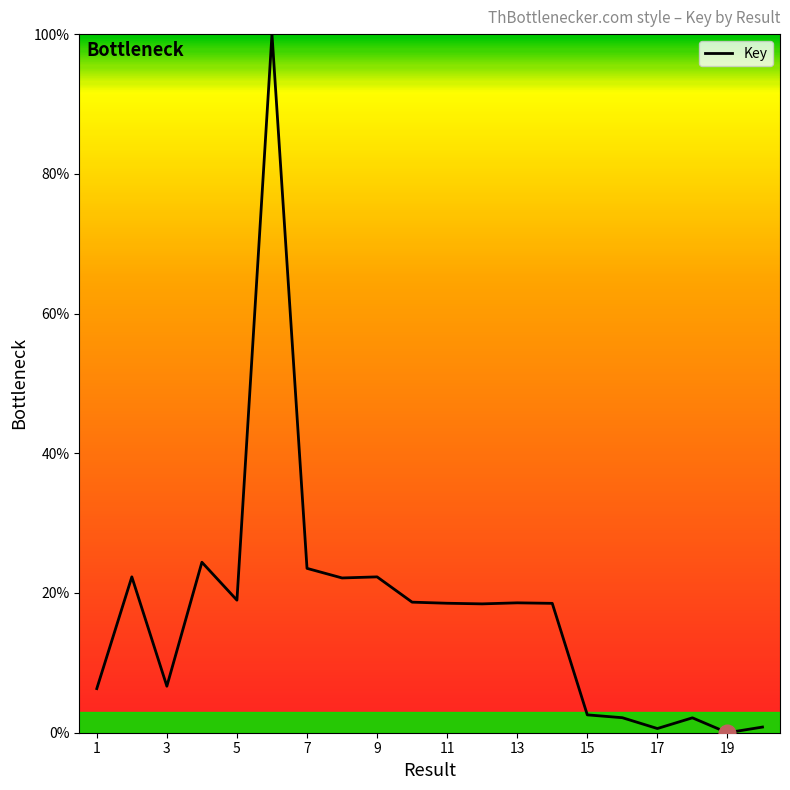

What is the maximum value shown in the chart?

100.0